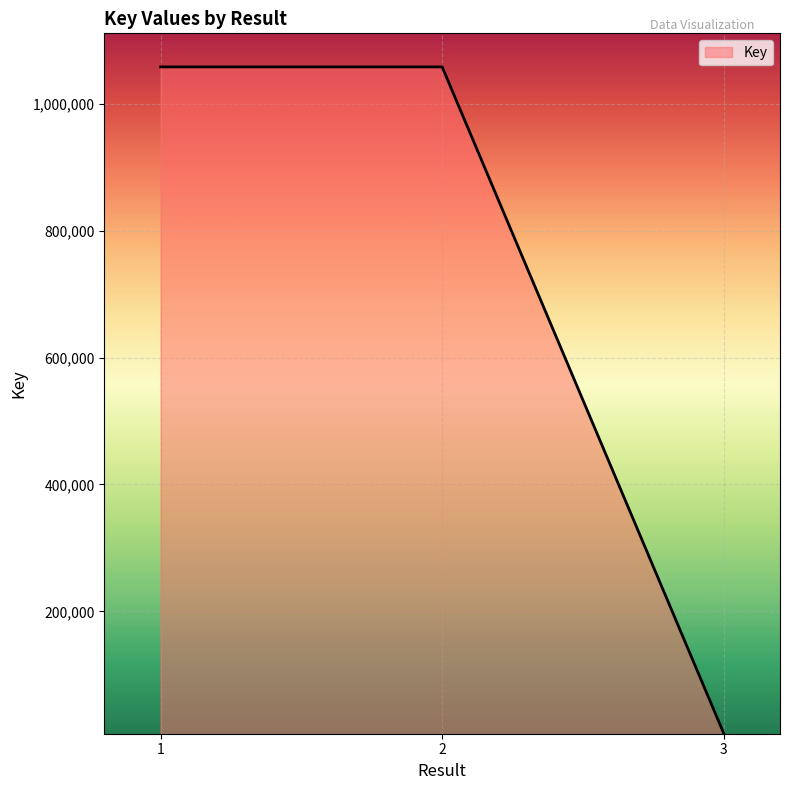

What is the minimum value shown in the chart?

7709